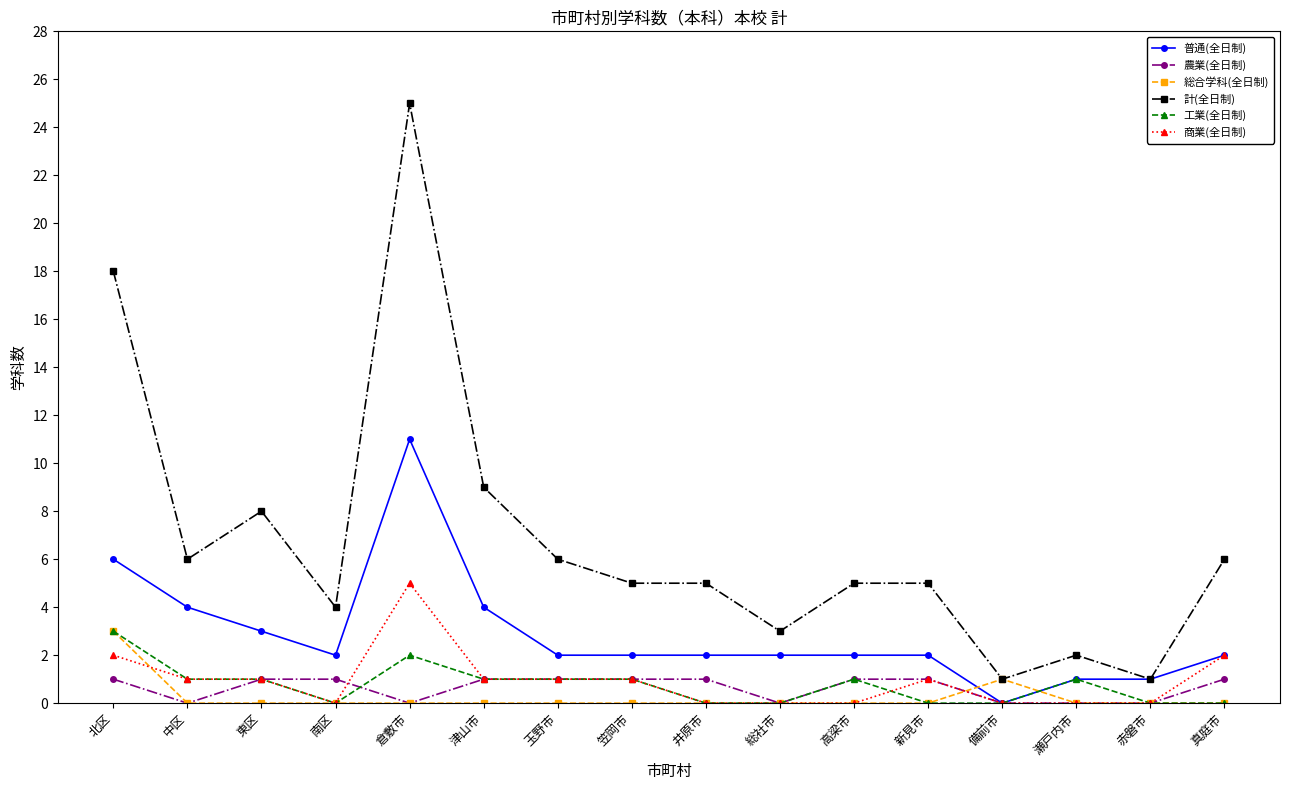

Where is the first local maximum for 普通(全日制)?

倉敷市